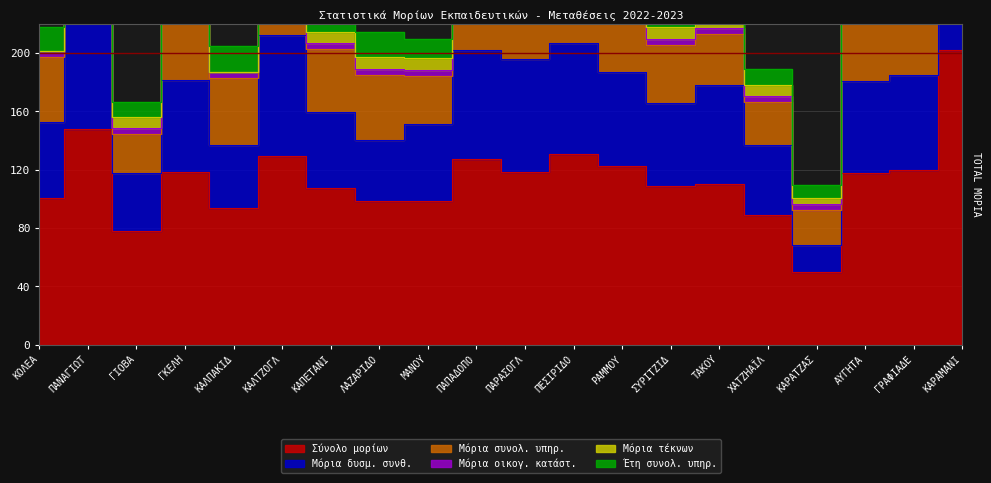

What value does the Έτη συνολ. υπηρ. series have at ΛΑΖΑΡΙΔΟΥ?

17.0